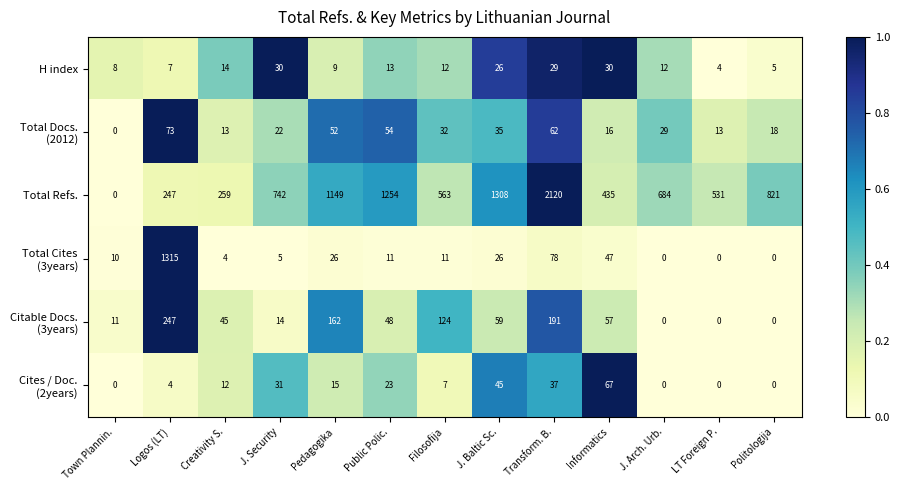

How many categories are shown in the chart?

13